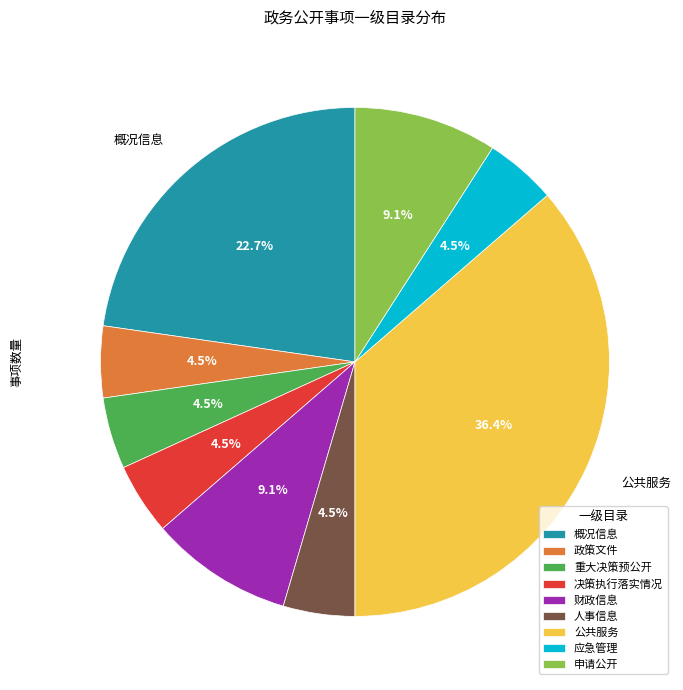

What is the largest slice in the pie chart?

公共服务